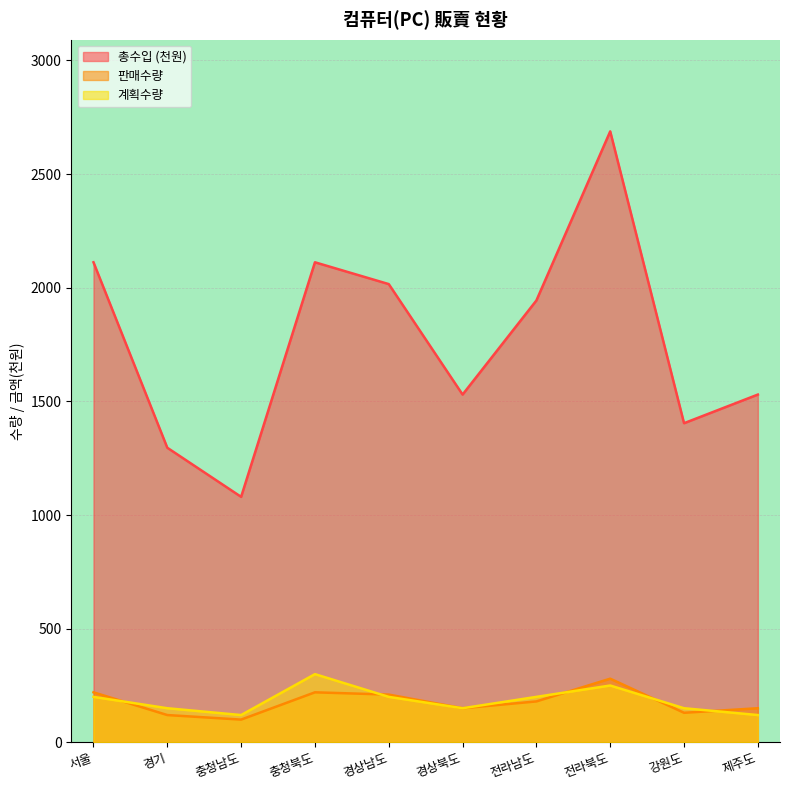

How many data points does each series have?

10